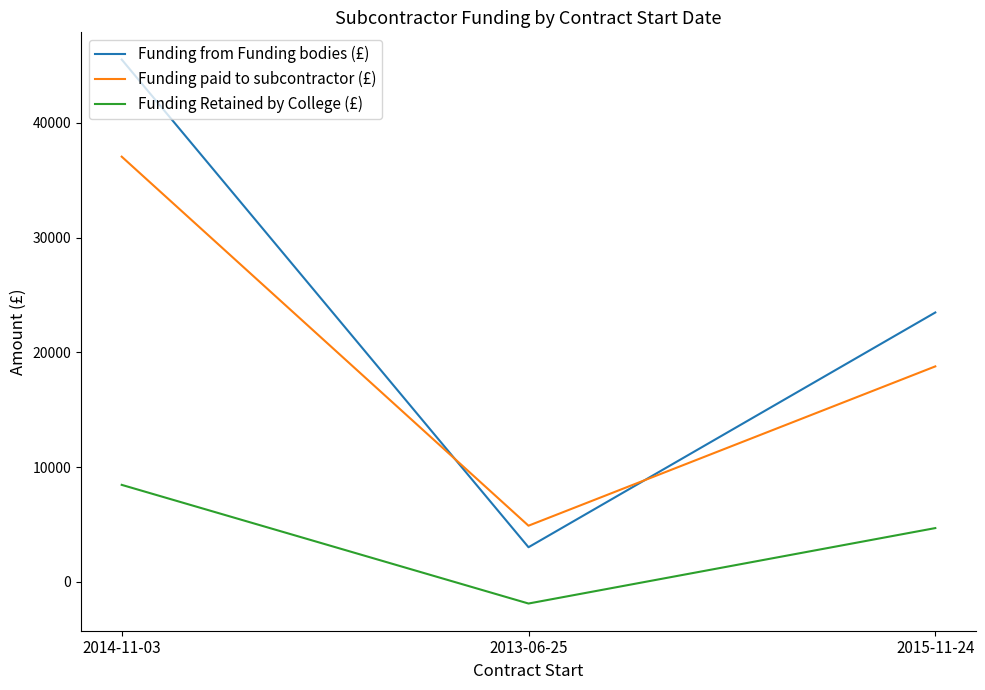

What is the difference between the maximum and minimum values in the Funding from Funding bodies (£) series?

42491.7